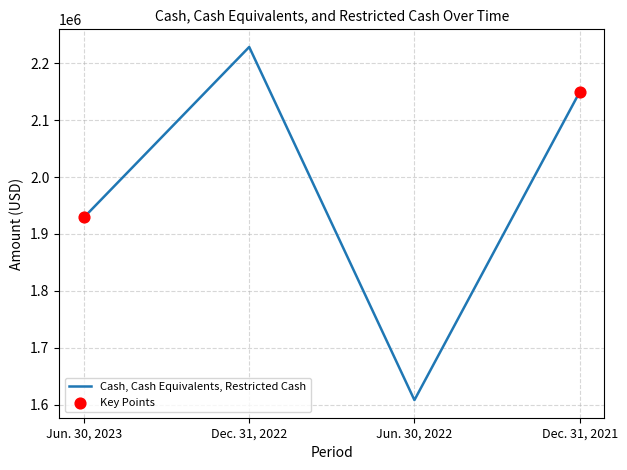

What is the ratio of the value at Dec. 31, 2022 to the value at Jun. 30, 2023?

1.2